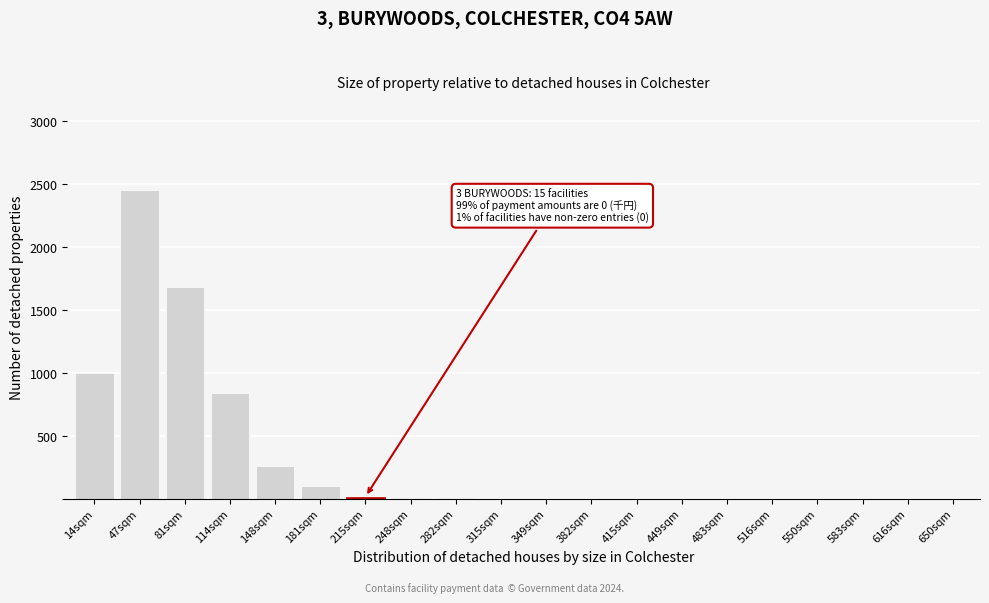

What is the maximum value shown in the chart?

2450